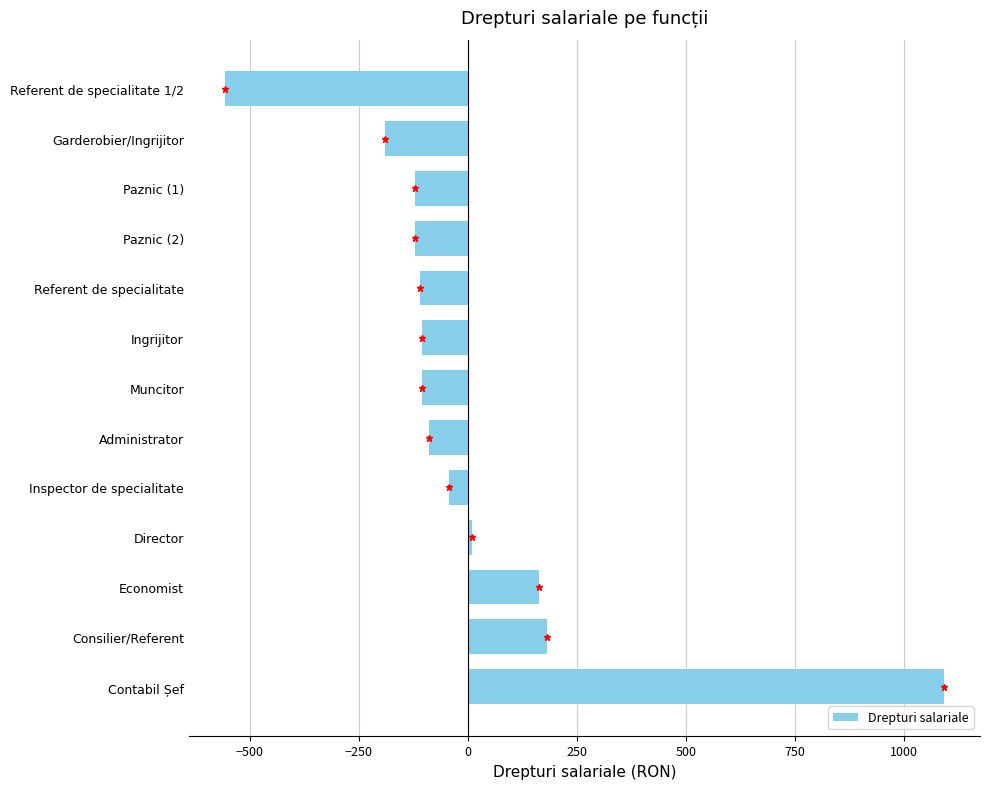

What is the maximum value shown in the chart?

1091.8